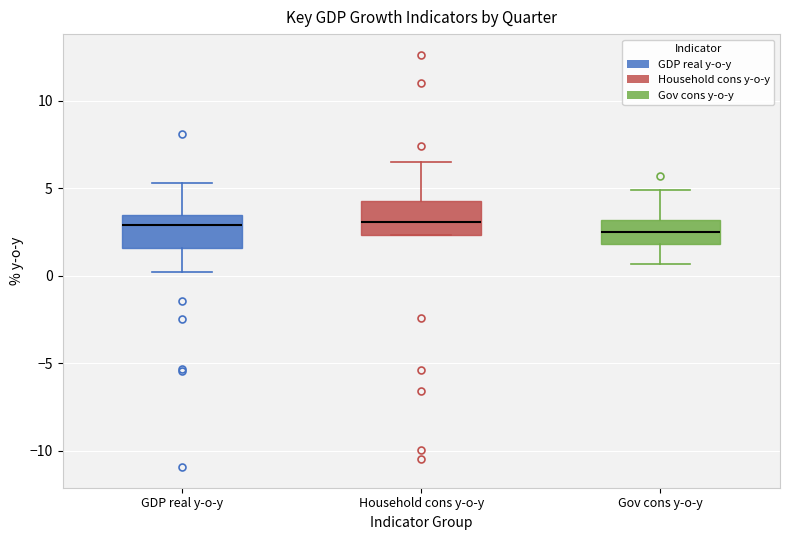

Reading left to right, transcribe this box plot: for each box, give where its median line is, the range the box spans, and where its two whiskers end, as read against the y-axis. The values are not printed on the chart, so give them approximately, as read against the axis.

GDP real y-o-y: median 3.0, box 1.5 to 3.5, whiskers 0.0 to 5.5
Household cons y-o-y: median 3.0, box 2.5 to 4.5, whiskers 2.5 to 6.5
Gov cons y-o-y: median 2.5, box 2.0 to 3.0, whiskers 0.5 to 5.0